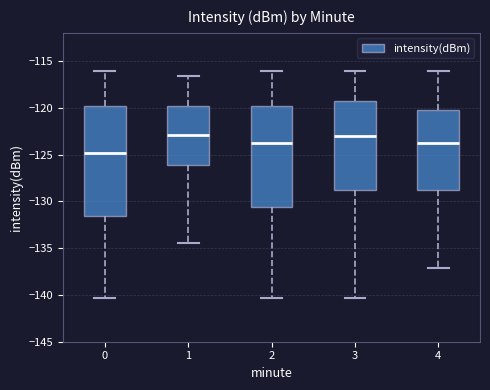

Where does the upper whisker of the box at x = 3 end on the y-axis? The values are not printed on the chart, so give them approximately, as read against the axis.

-116.0